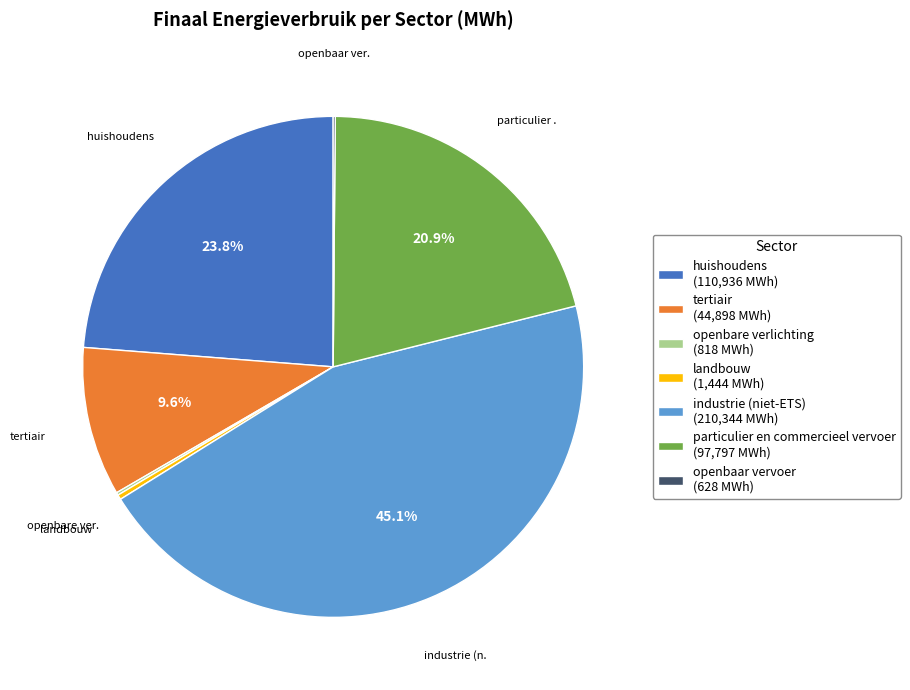

Which slice is the largest?

industrie (niet-ETS)